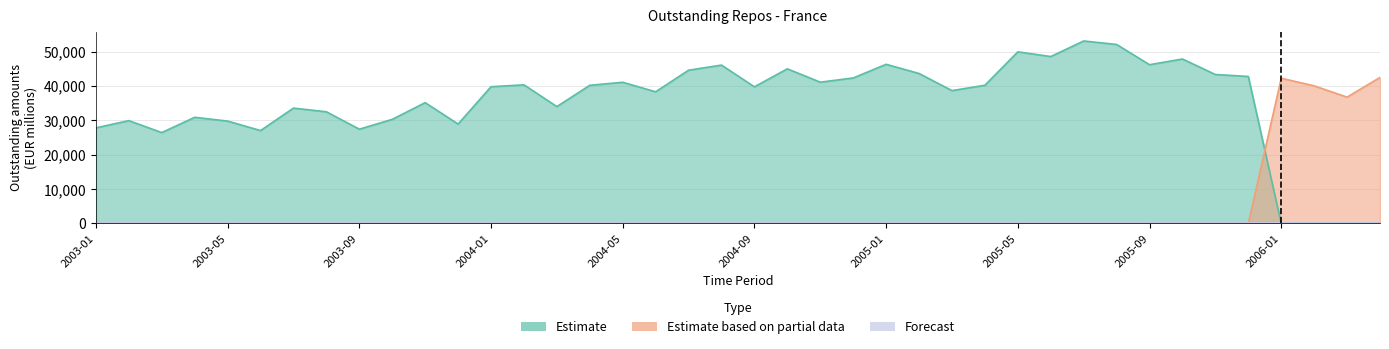

Is the value of Estimate based on partial data at 2005-09 greater than the value of Estimate at 2004-01?

No